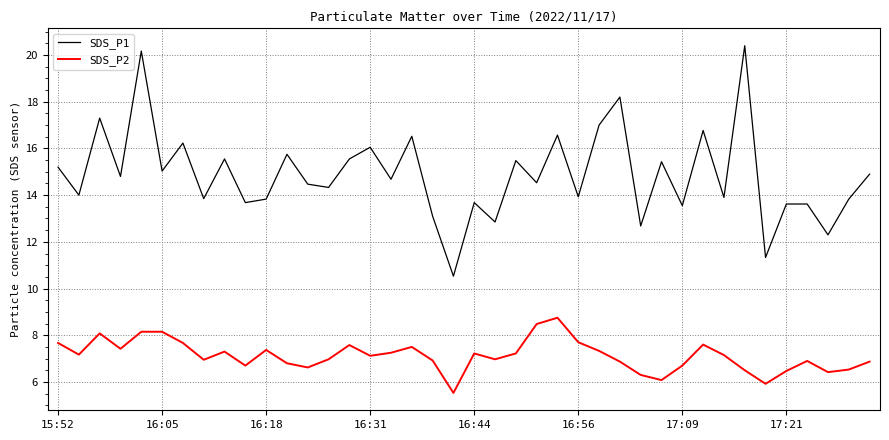

Which series has the largest total across all categories?

SDS_P1